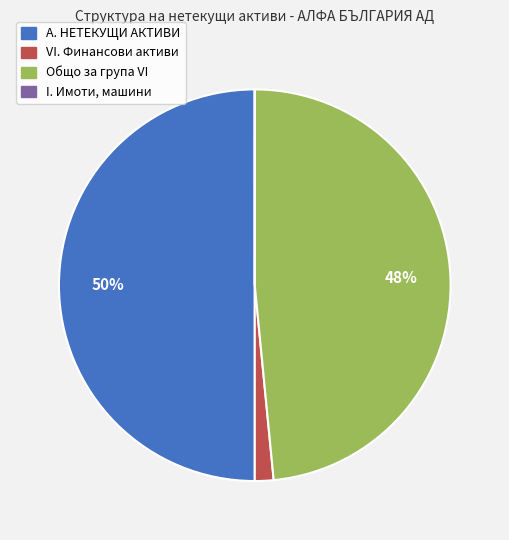

The А. НЕТЕКУЩИ АКТИВИ slice represents 50% of the pie. True or false?

True